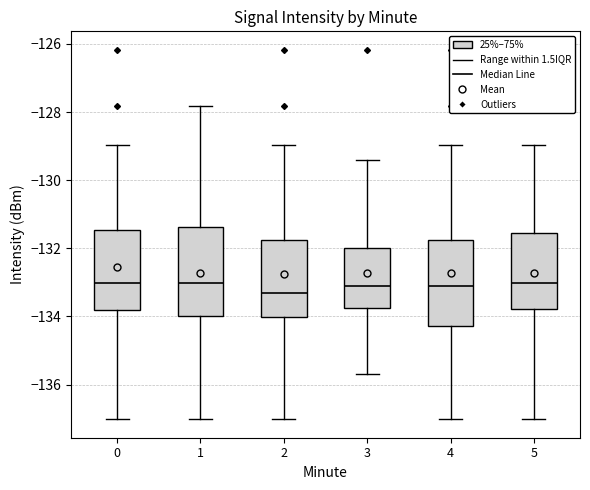

Reading left to right, read every box against the y-axis: the position of its median line, the range the box covers, and the ends of its whiskers. The values are not printed on the chart, so give them approximately, as read against the axis.

0: median -133.0, box -133.8 to -131.4, whiskers -137.0 to -129.0
1: median -133.0, box -134.0 to -131.4, whiskers -137.0 to -127.8
2: median -133.4, box -134.0 to -131.8, whiskers -137.0 to -129.0
3: median -133.2, box -133.8 to -132.0, whiskers -135.6 to -129.4
4: median -133.2, box -134.2 to -131.8, whiskers -137.0 to -129.0
5: median -133.0, box -133.8 to -131.6, whiskers -137.0 to -129.0